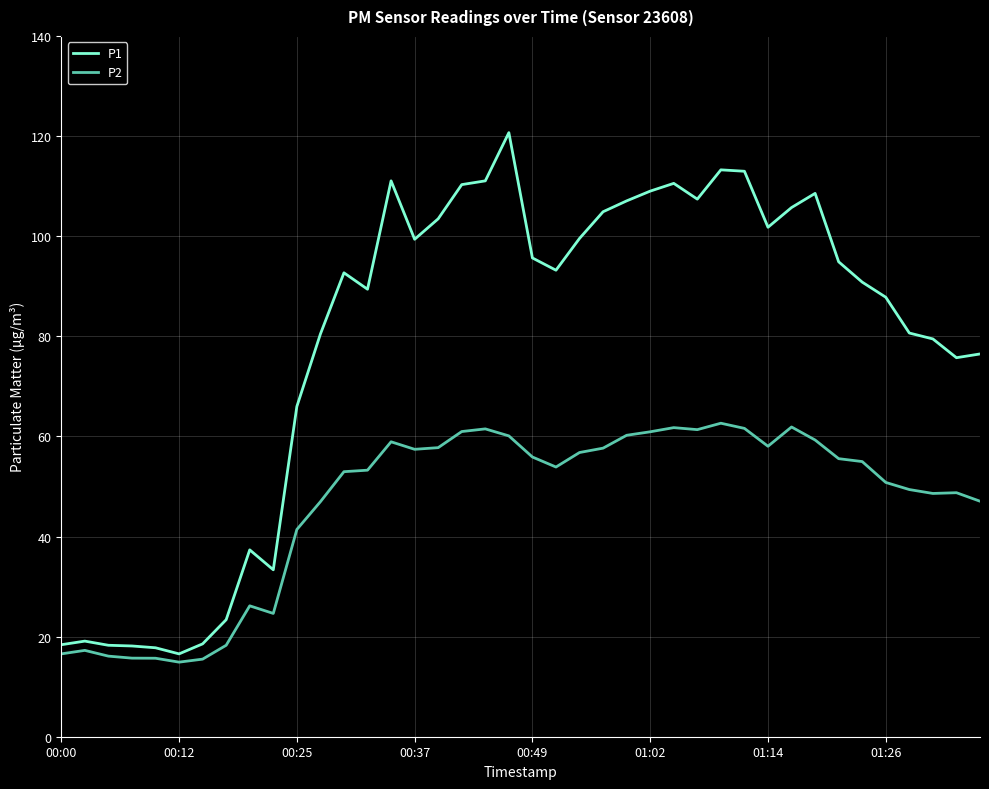

What is the greatest value displayed?

120.7